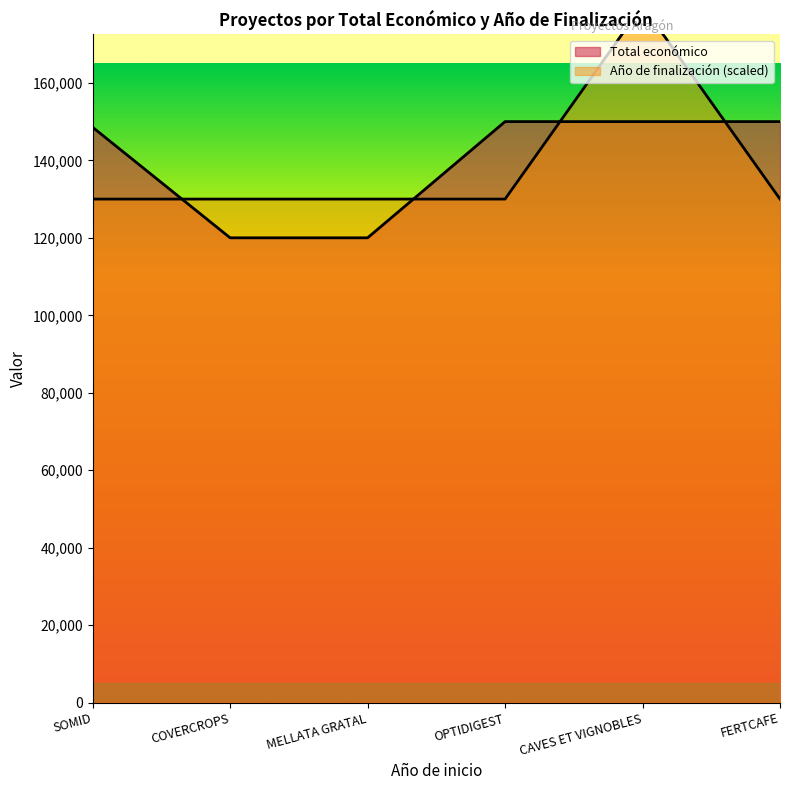

How many intersections are there between Total económico and Año de finalización?

4